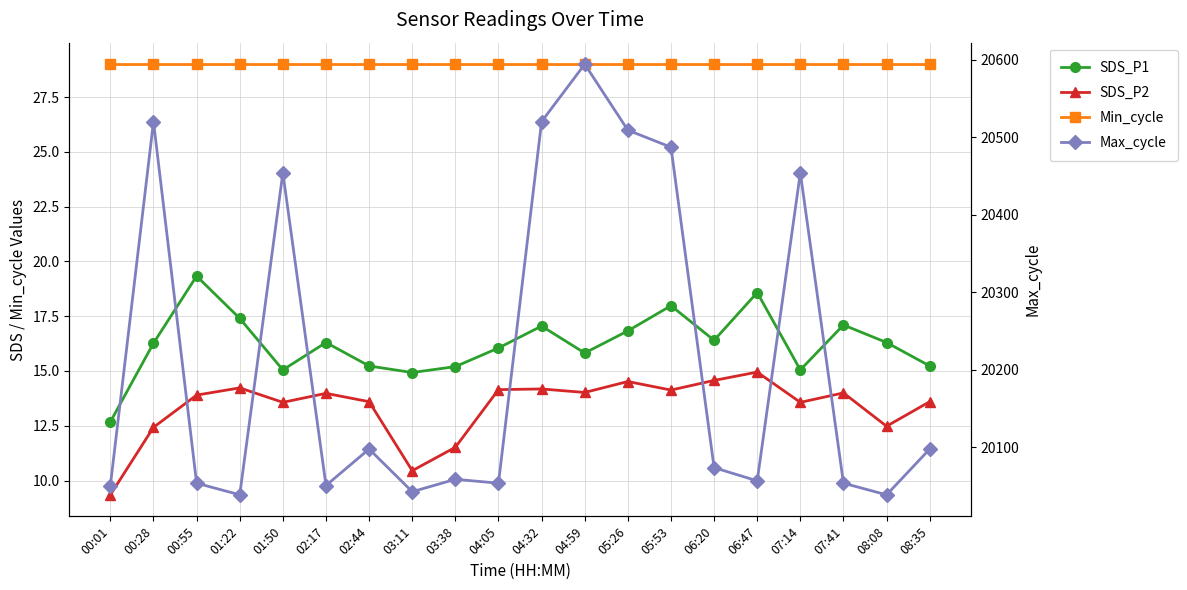

How many lines are shown in the chart?

4